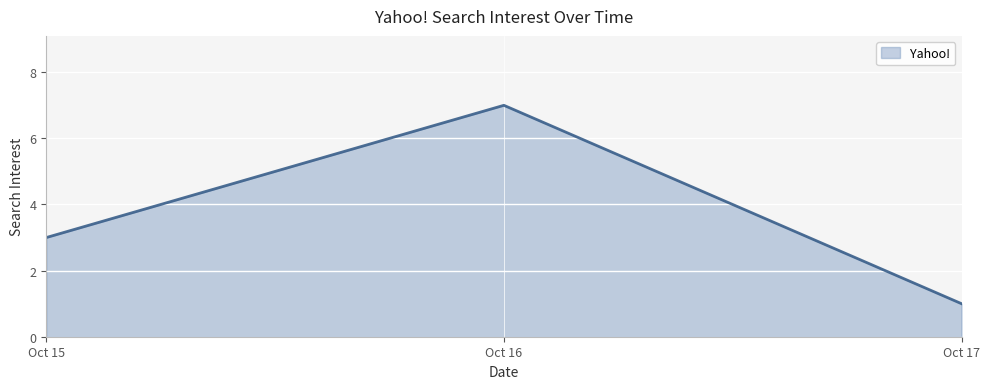

True or false: the data shows 11 at Oct 16.

False